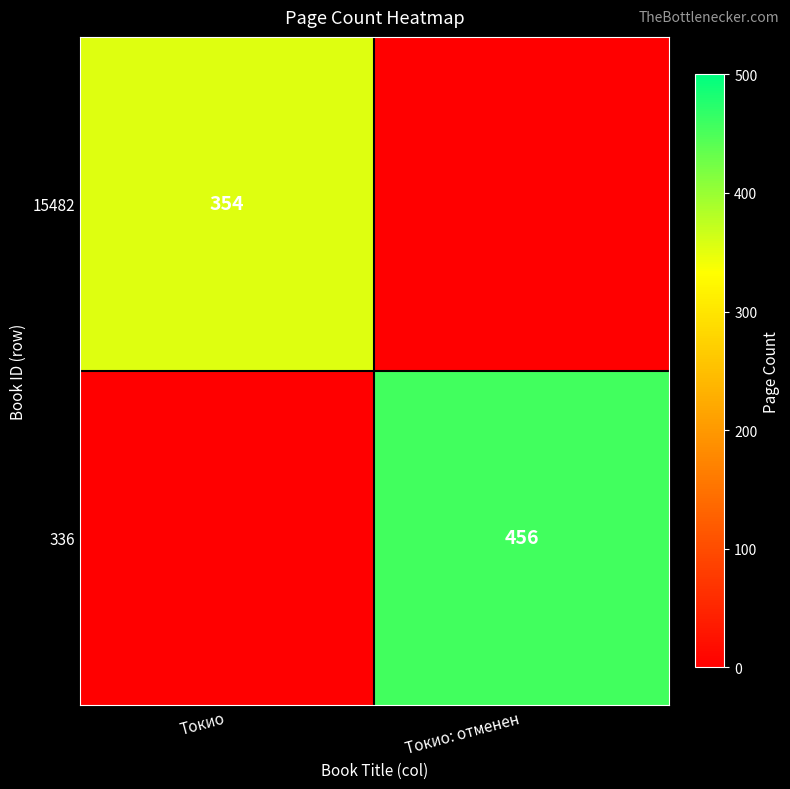

At how many categories does at least one series exceed 115?

2